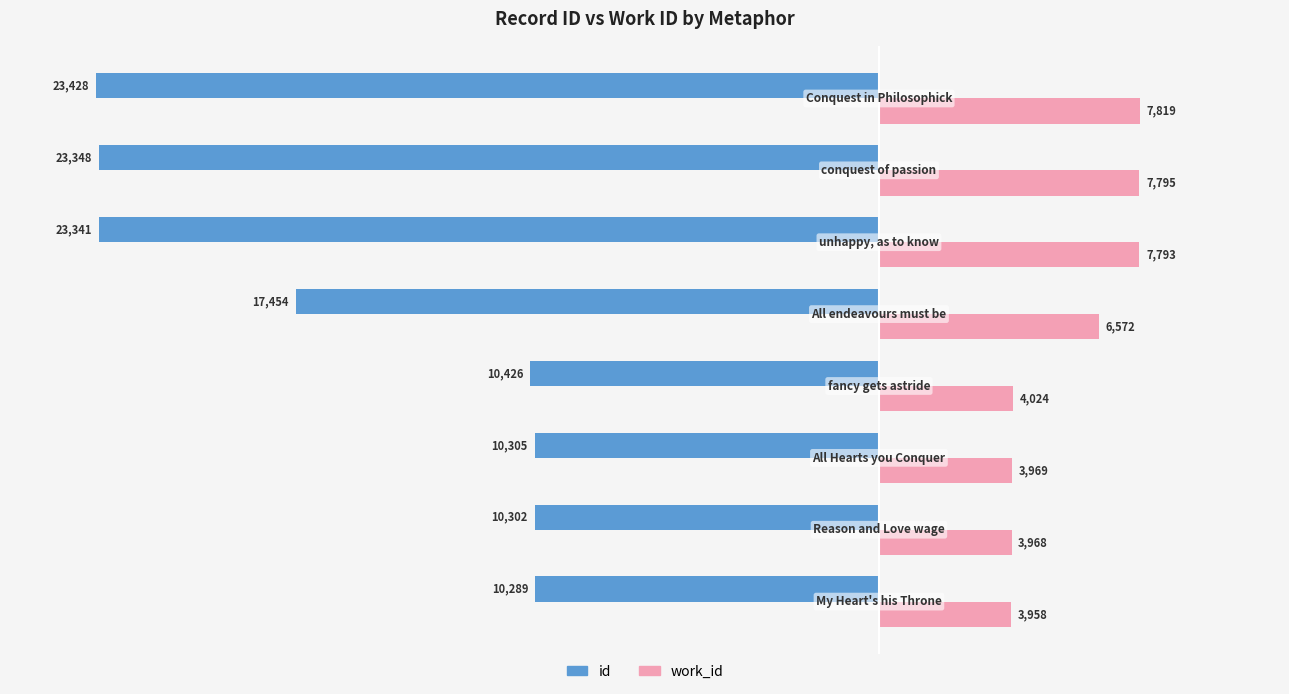

Which series has the largest total across all categories?

work_id